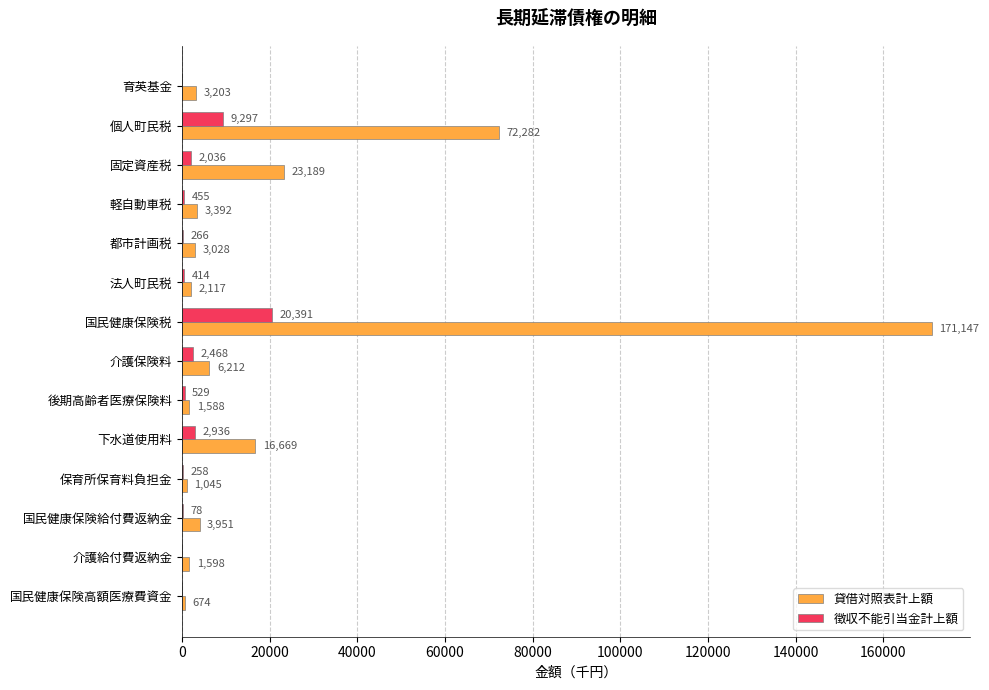

What is the sum of all 徴収不能引当金計上額 values?

39128